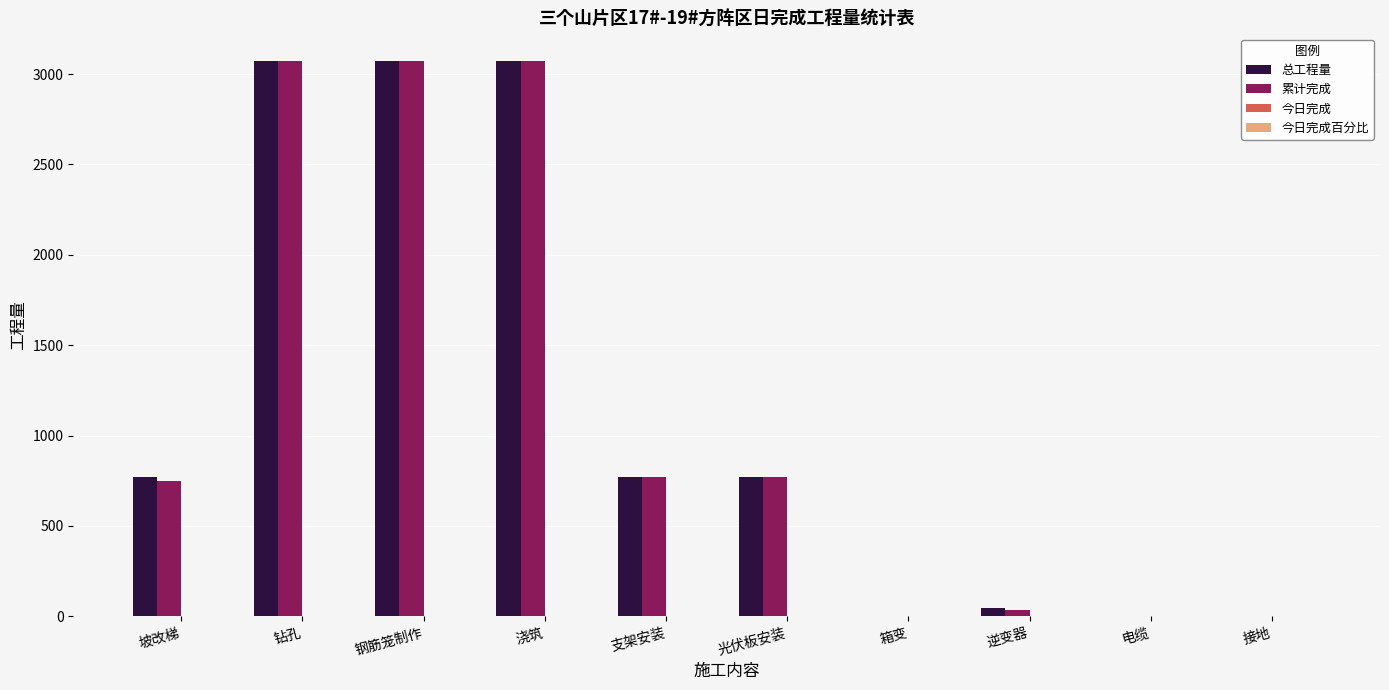

What is the total value across all series at 浇筑?

6144.0